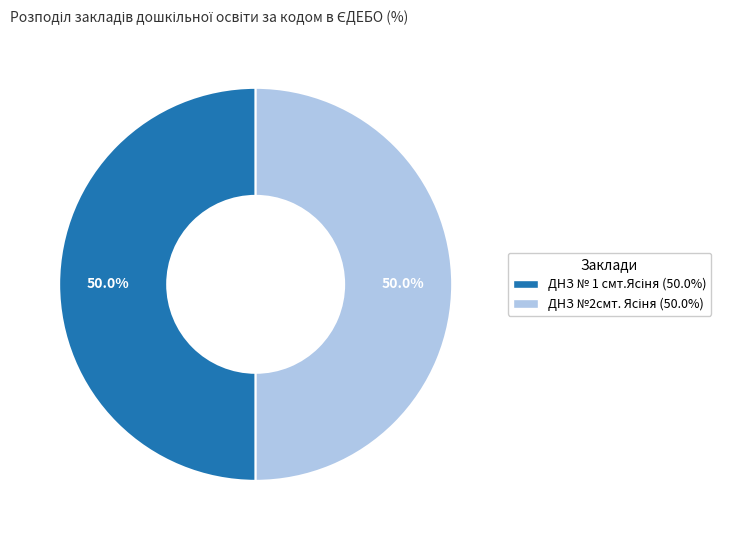

To the nearest percent, what is the average slice percentage?

50%